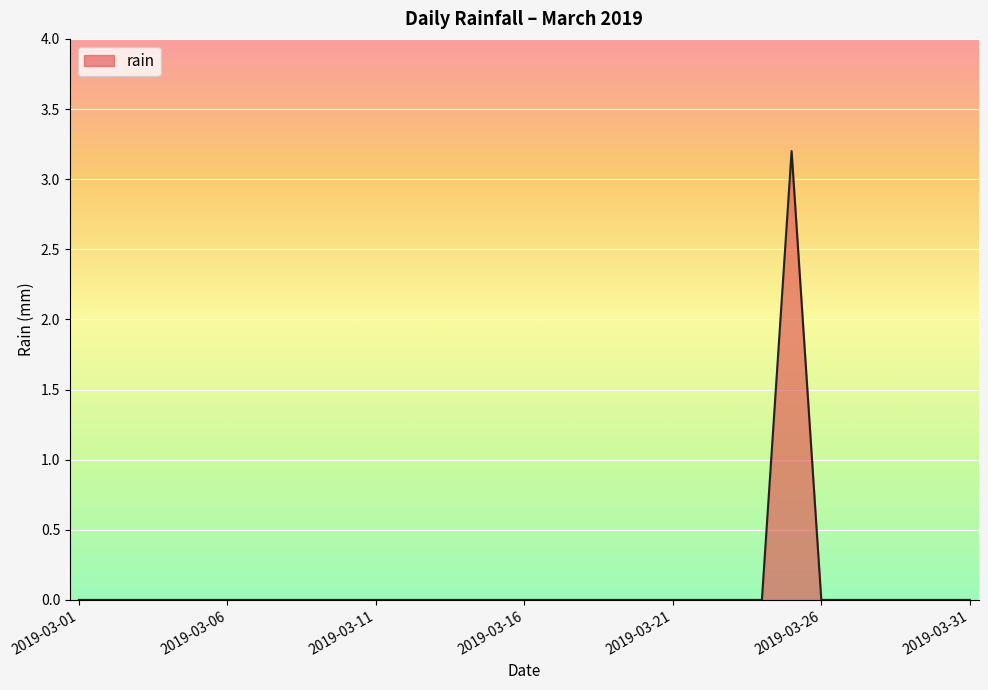

What is the difference between the maximum and minimum values?

3.2